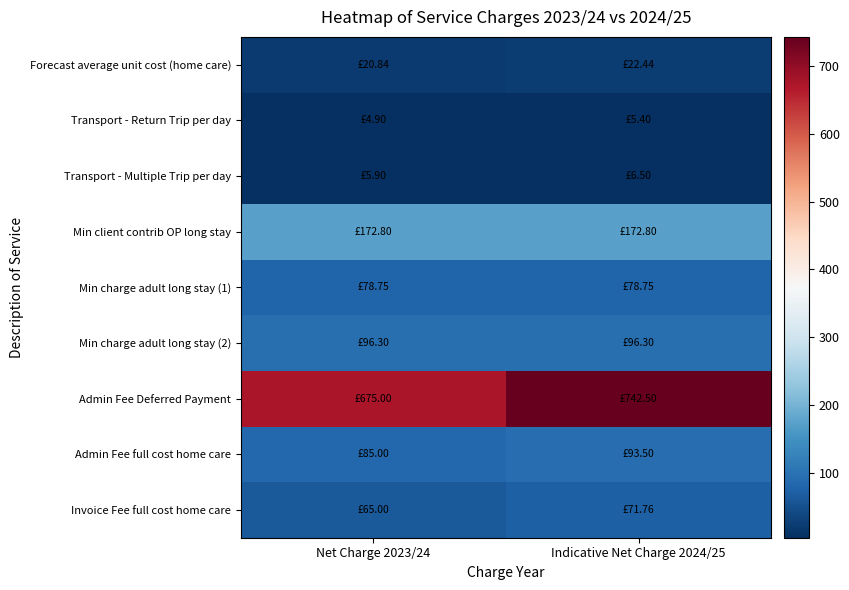

At which category is the sum across all series the highest?

Indicative Net Charge 2024/25